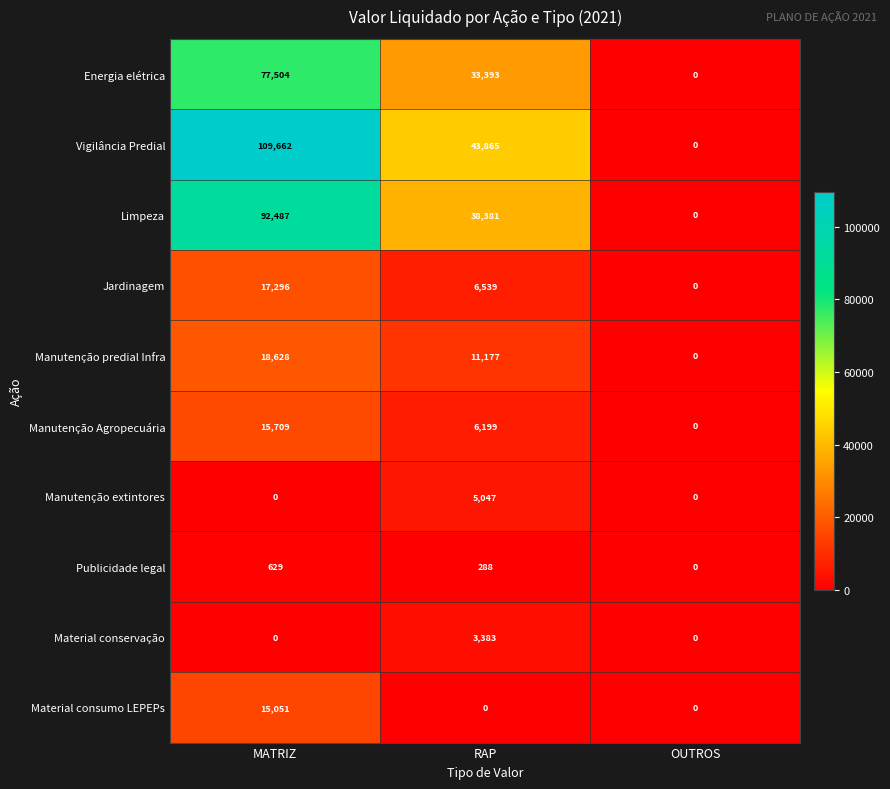

What is the average value of the Material consumo LEPEPs series?

5017